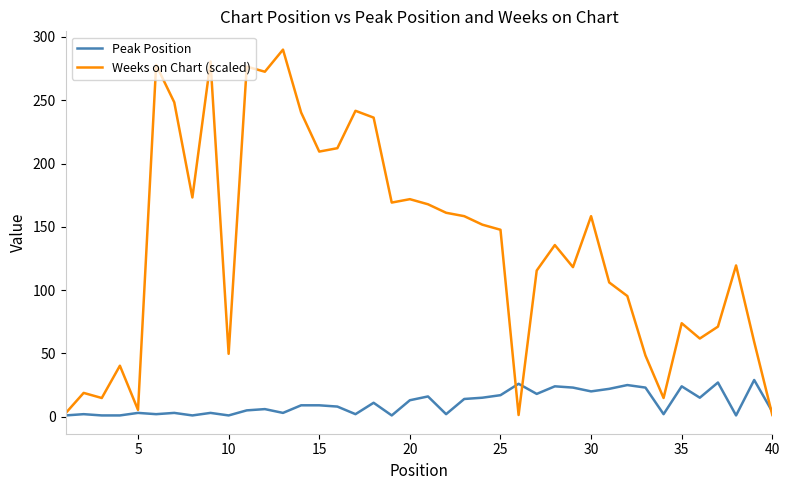

Rank the series by their average value, from lowest to highest.

Peak Position, Weeks on Chart (scaled)